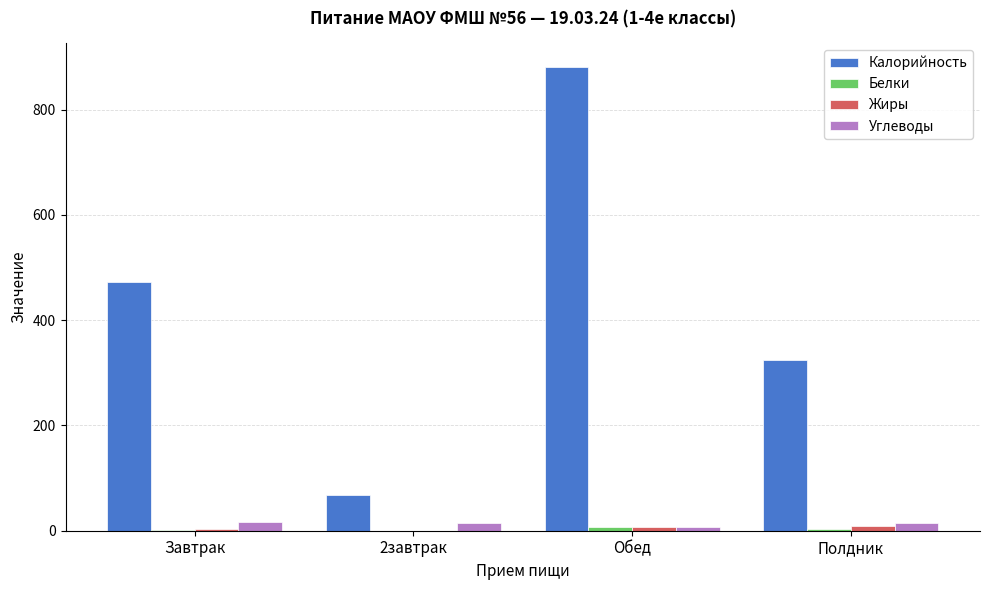

Between Завтрак and Обед, which series saw the biggest shift?

Калорийность